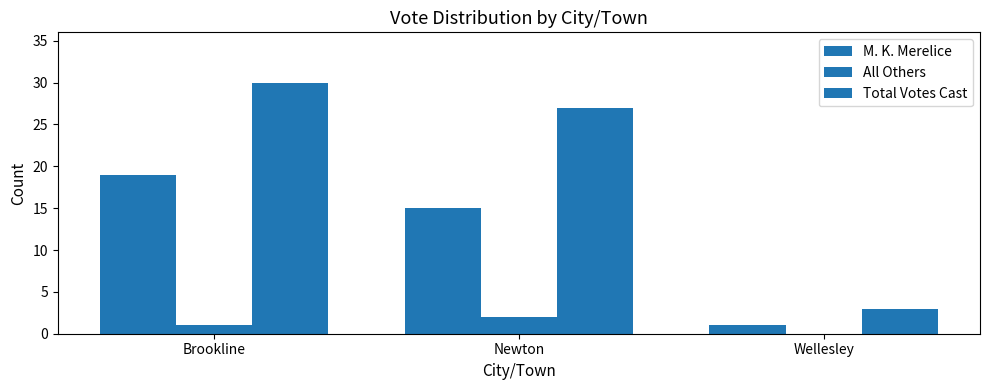

Between Wellesley and Newton, which is larger?

Newton